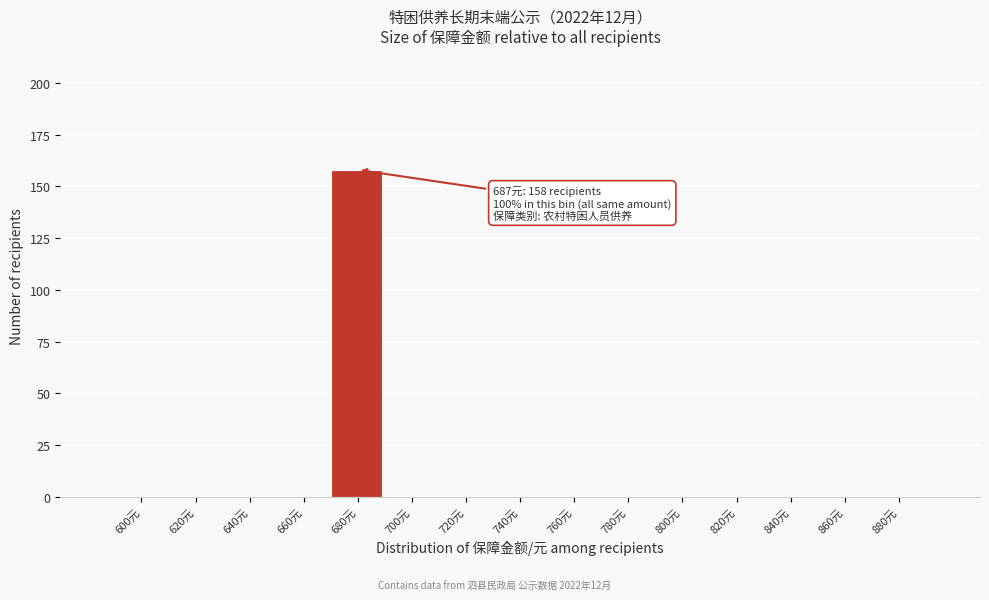

Reading left to right, list all the values displayed in this chart.

600元=0	620元=0	640元=0	660元=0	680元=158	700元=0	720元=0	740元=0	760元=0	780元=0	800元=0	820元=0	840元=0	860元=0	880元=0